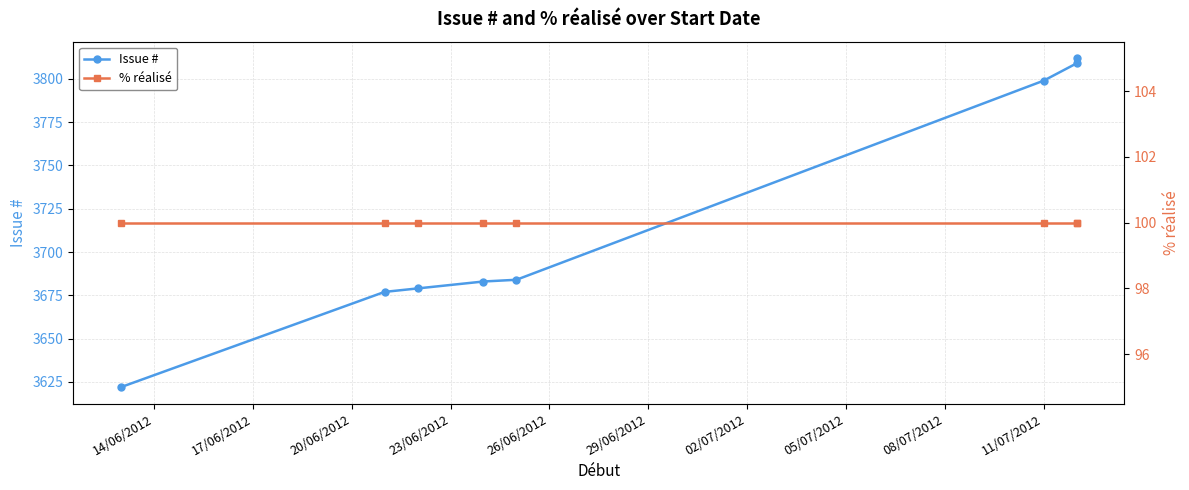

Reading left to right, list all the values displayed in this chart.

Issue #: 3622	3677	3679	3683	3684	3799	3809	3812
% réalisé: 100	100	100	100	100	100	100	100